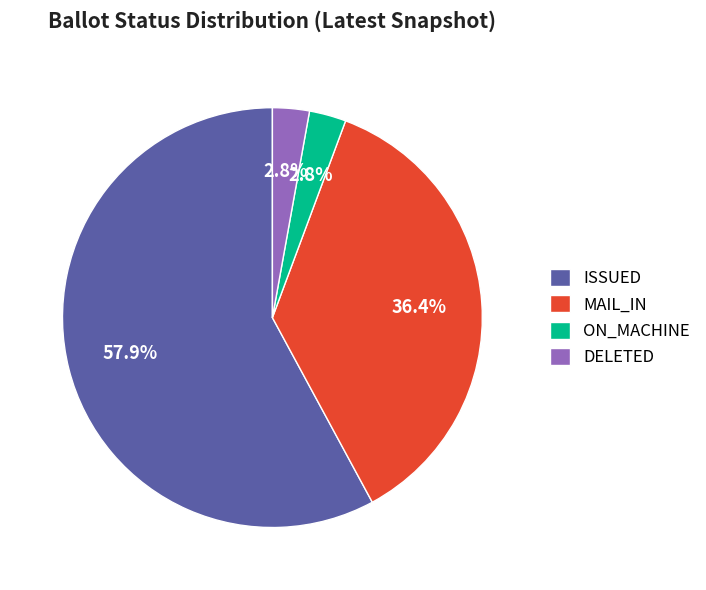

Do ISSUED and DELETED together represent more than half of the pie?

Yes